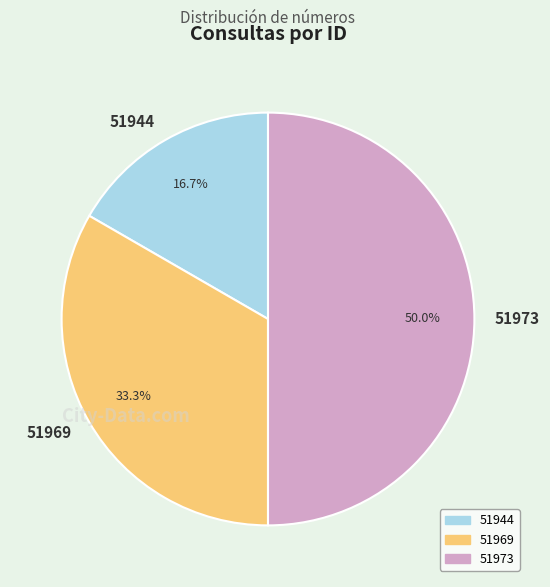

To the nearest percent, what portion does 51969 represent?

33%